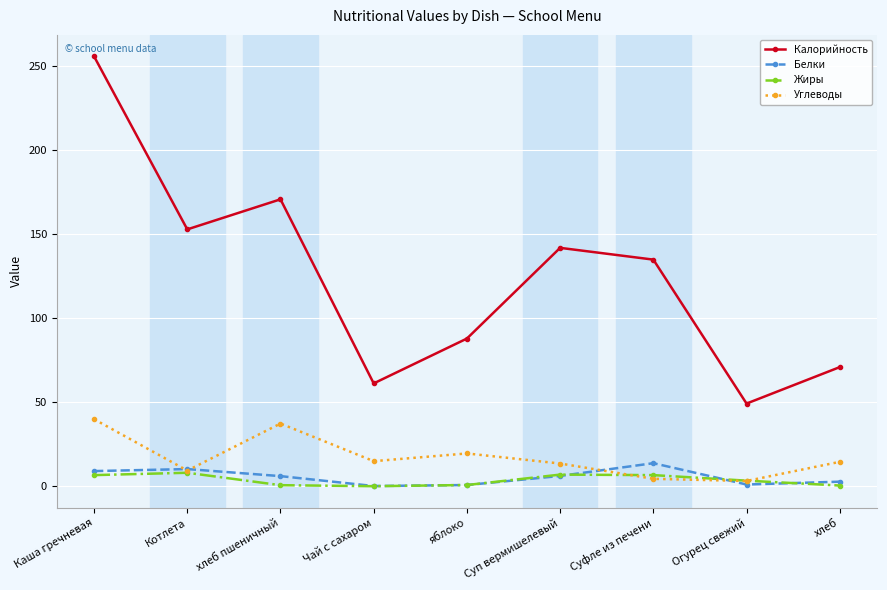

The value of Калорийность at хлеб пшеничный is 170.9. True or false?

True